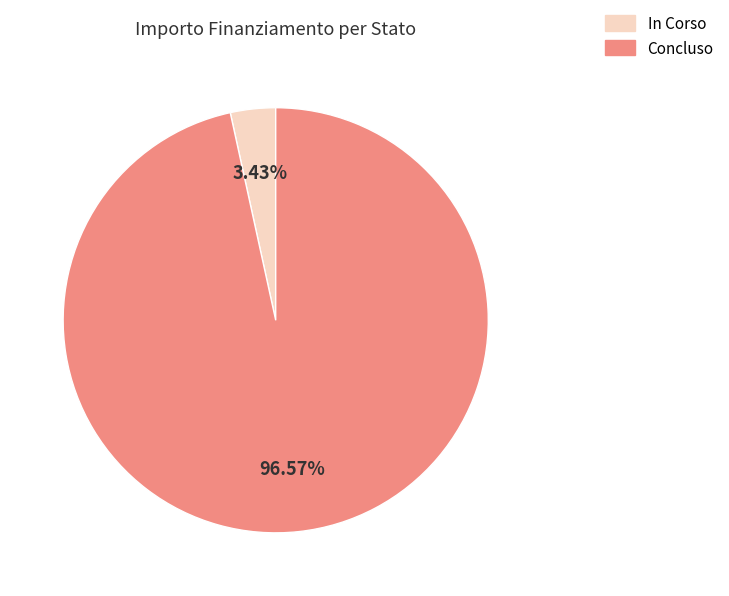

Is Concluso the majority of the pie?

Yes